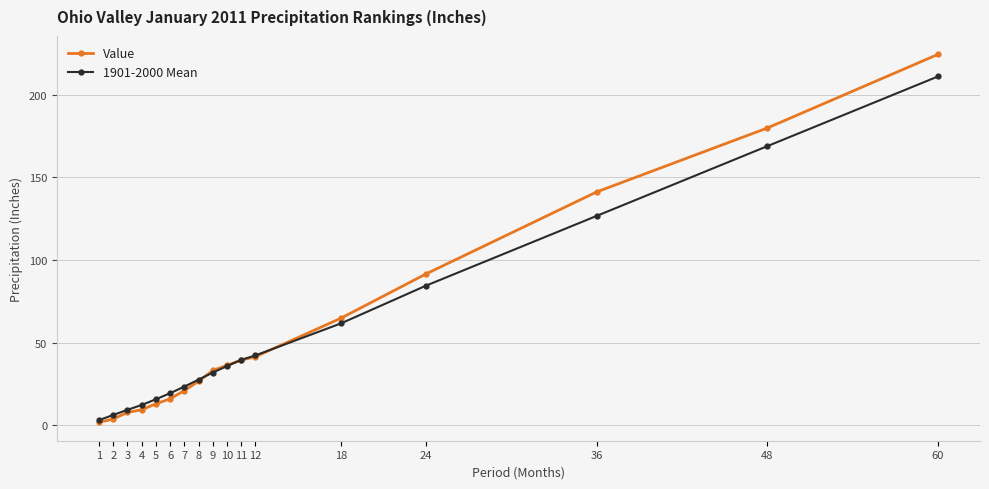

True or false: Value has a value of 64.7 at 18.

True